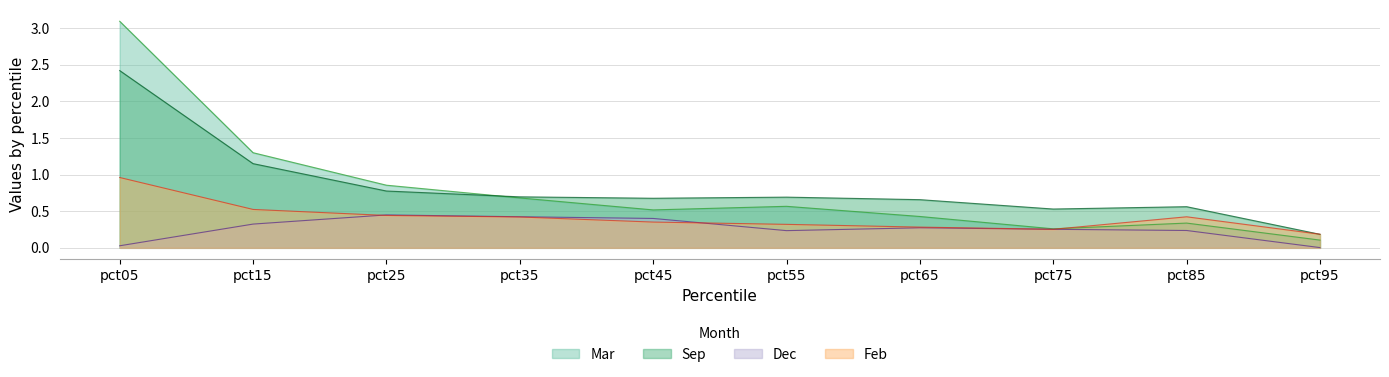

What are all the series names shown in the legend?

Mar, Sep, Dec, Feb